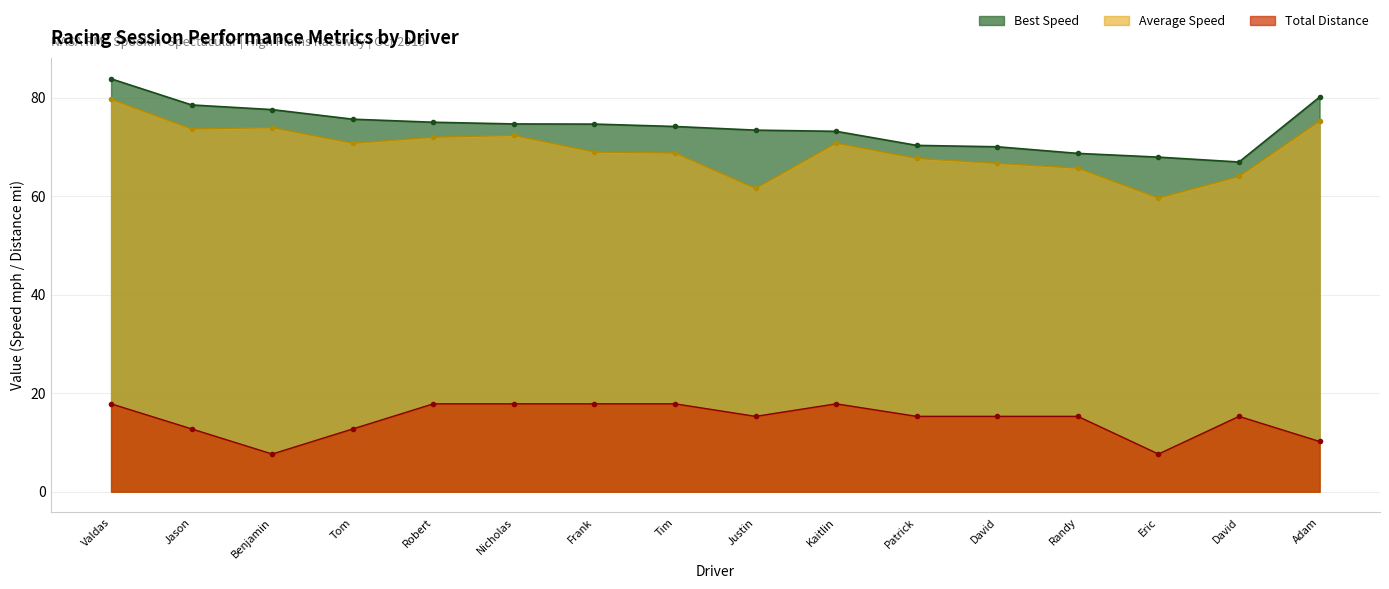

How many data points does each series have?

16